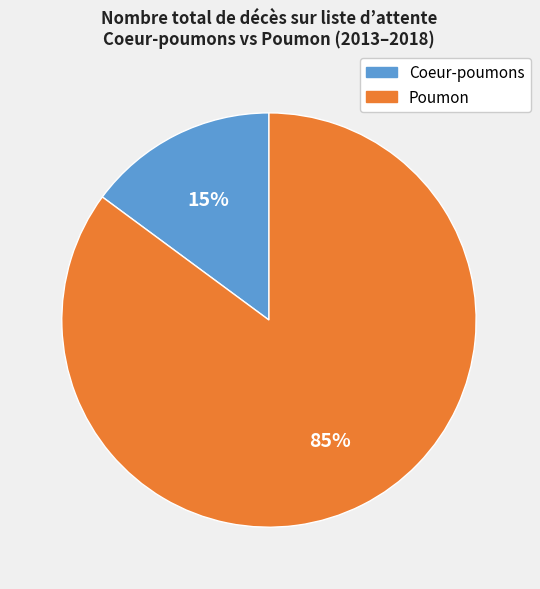

To the nearest percent, what is the average slice percentage?

50%